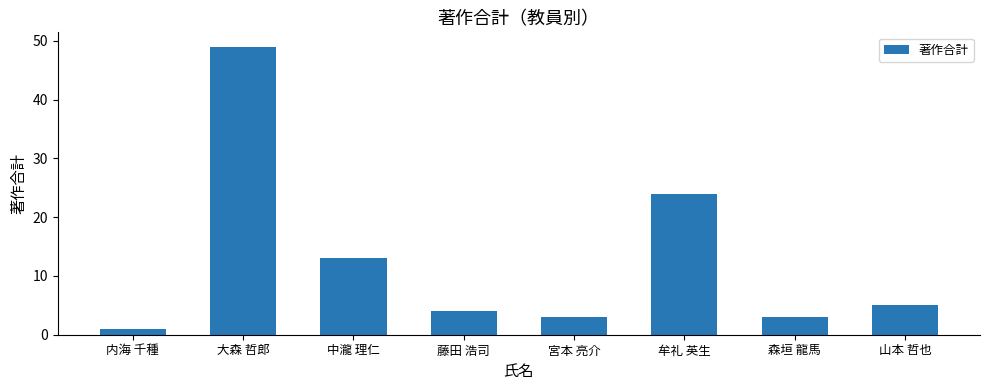

Reading right to left, extract all data points from this chart.

山本 哲也=5	森垣 龍馬=3	牟礼 英生=24	宮本 亮介=3	藤田 浩司=4	中瀧 理仁=13	大森 哲郎=49	内海 千種=1